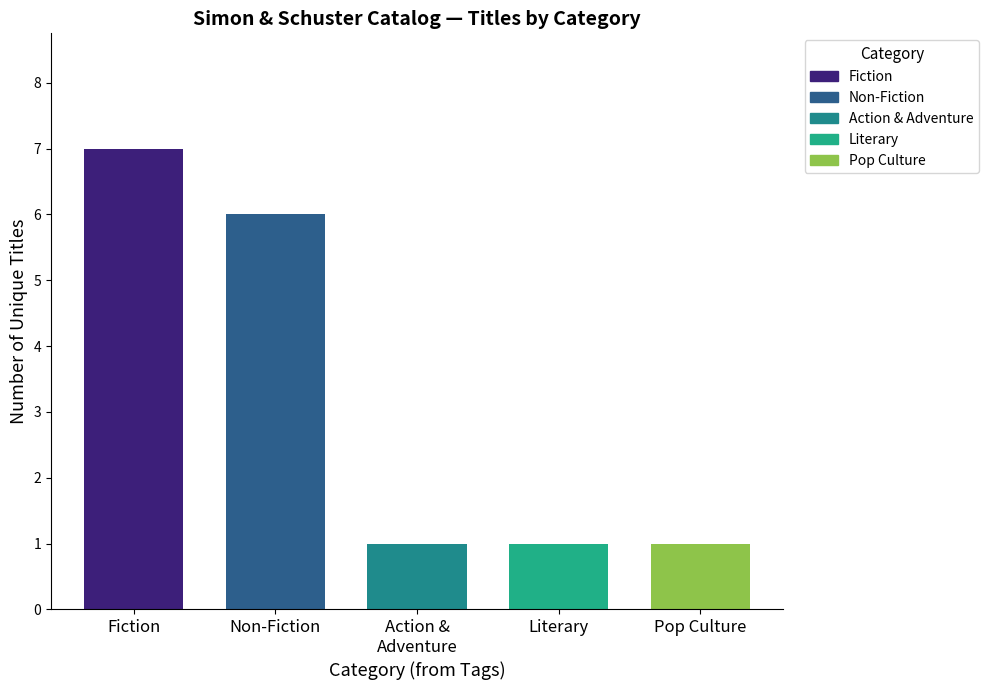

Reading right to left, what are all the values shown in this chart?

Pop Culture=1	Literary=1	Action & Adventure=1	Non-Fiction=6	Fiction=7